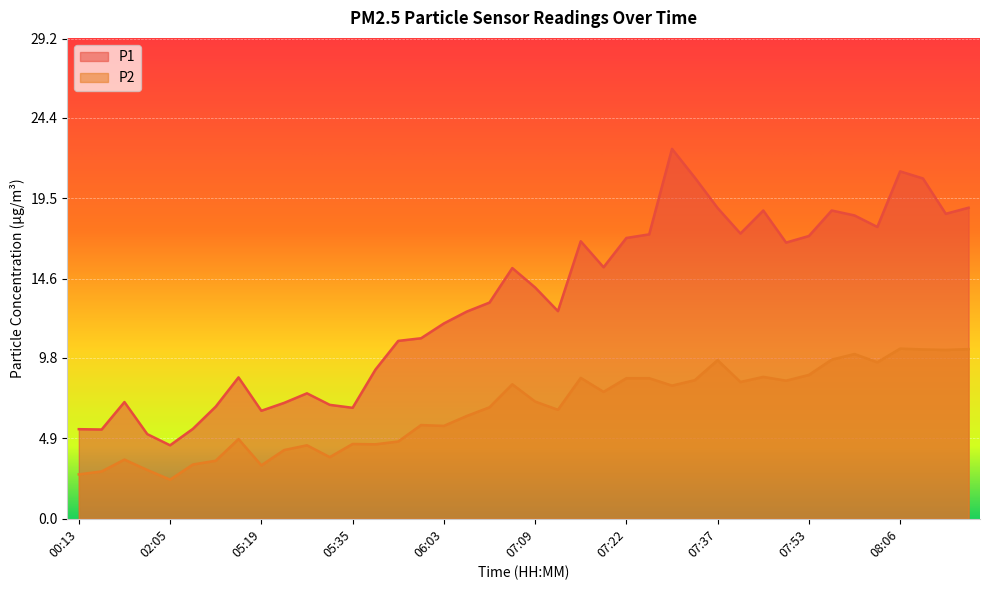

At which label does P2 first exceed 7?

07:04